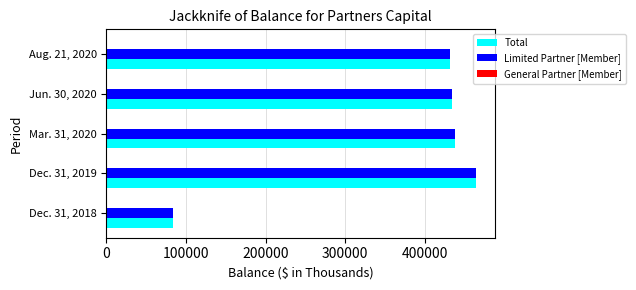

What is the difference between the maximum and second lowest values in the Total series?

33814